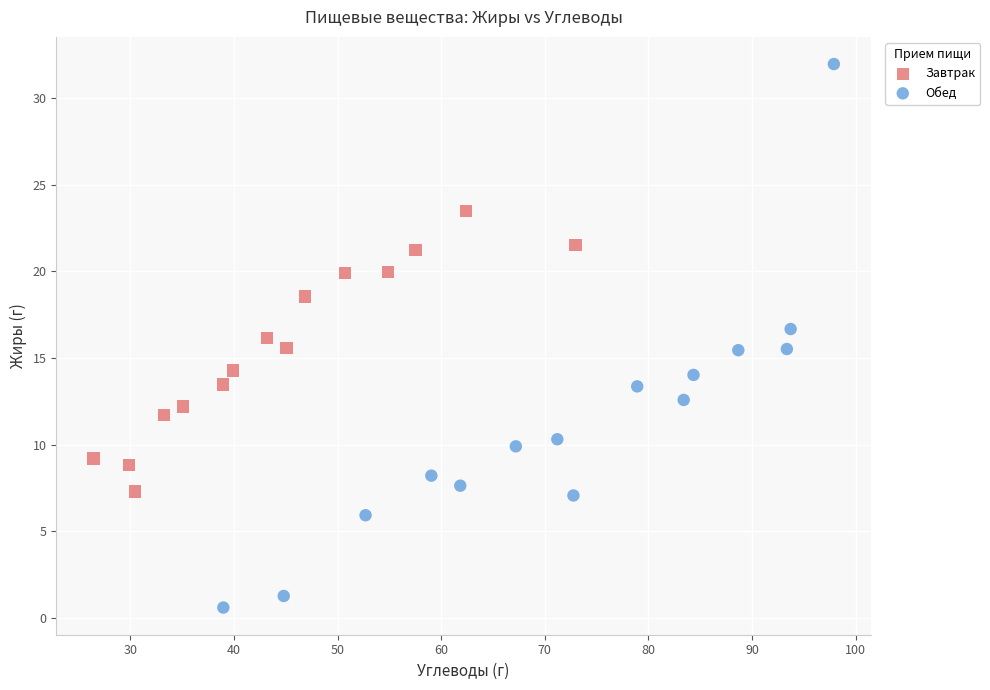

Which series contains the highest Y value?

Обед